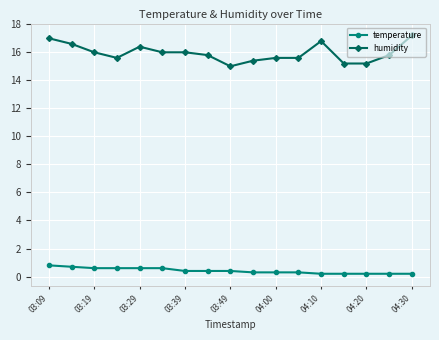

True or false: humidity and temperature cross at least once.

False